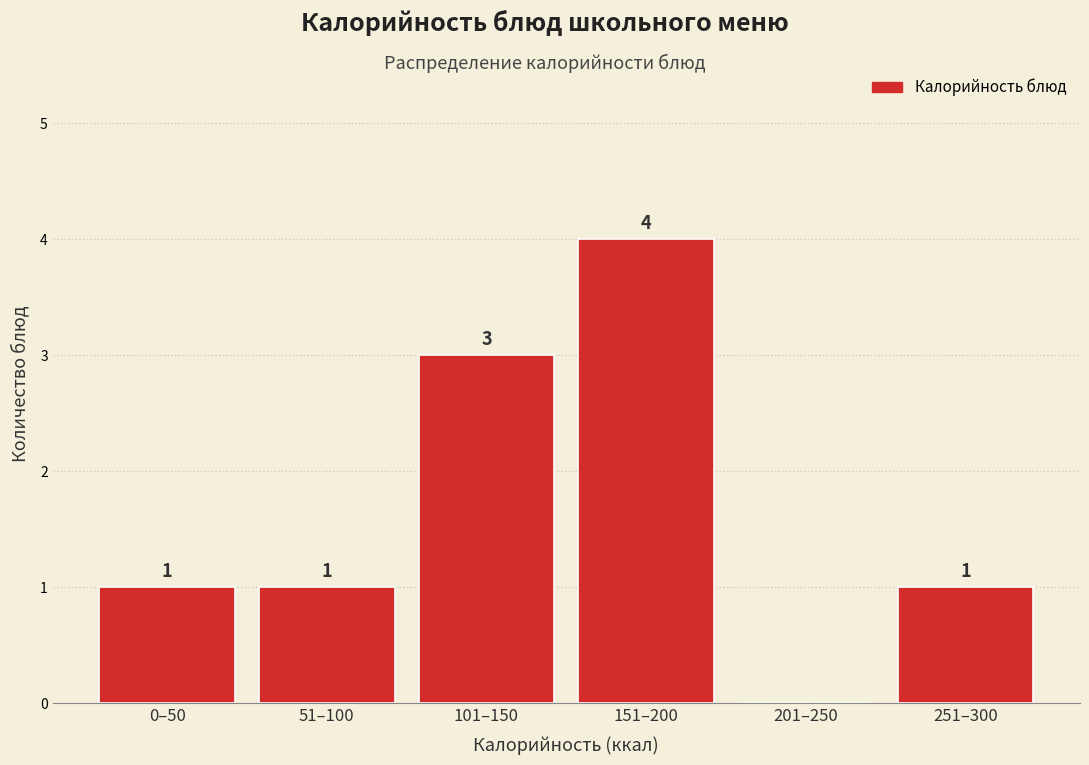

Reading left to right, transcribe all the data shown in this chart.

0–50=1	51–100=1	101–150=3	151–200=4	201–250=0	251–300=1